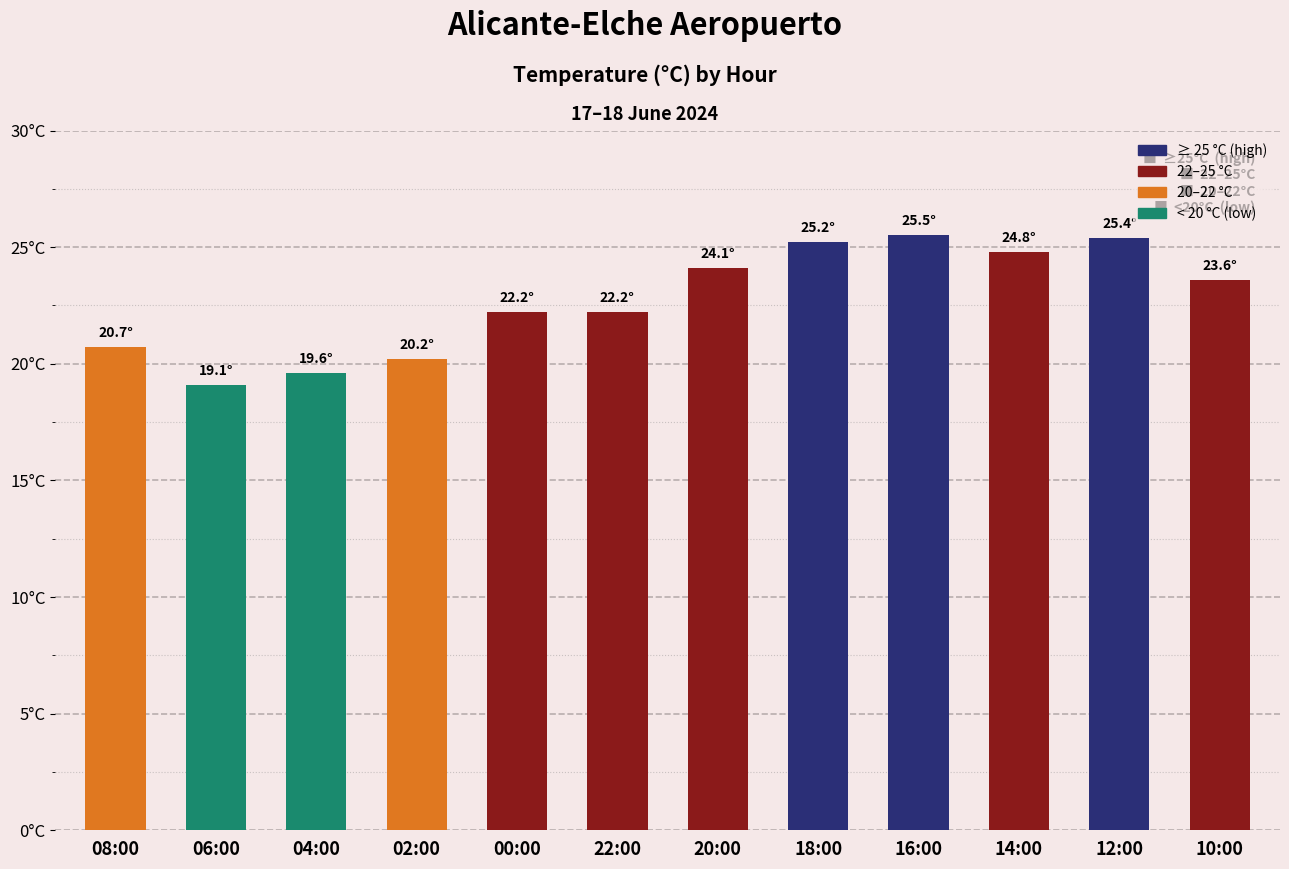

Read the value at 16:00.

25.5